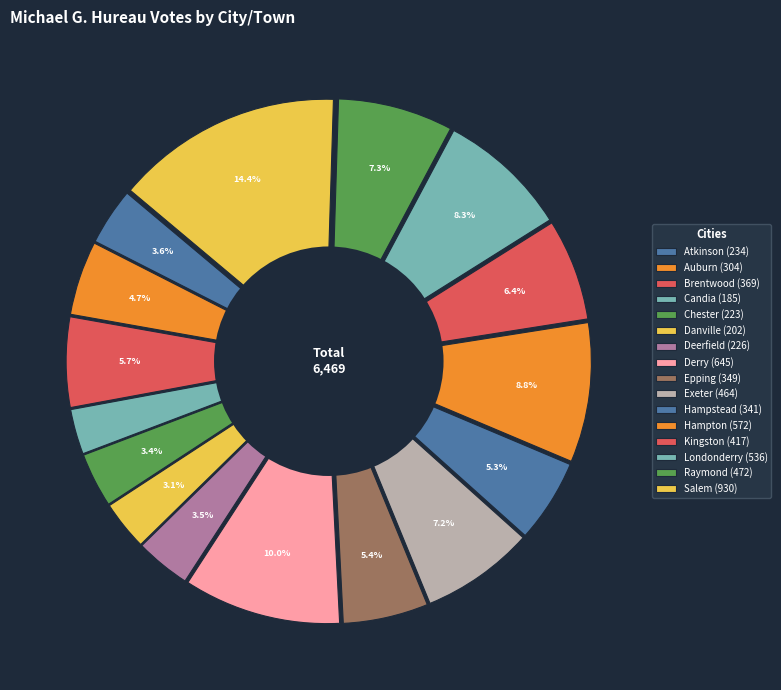

Is there a majority slice in this chart?

No